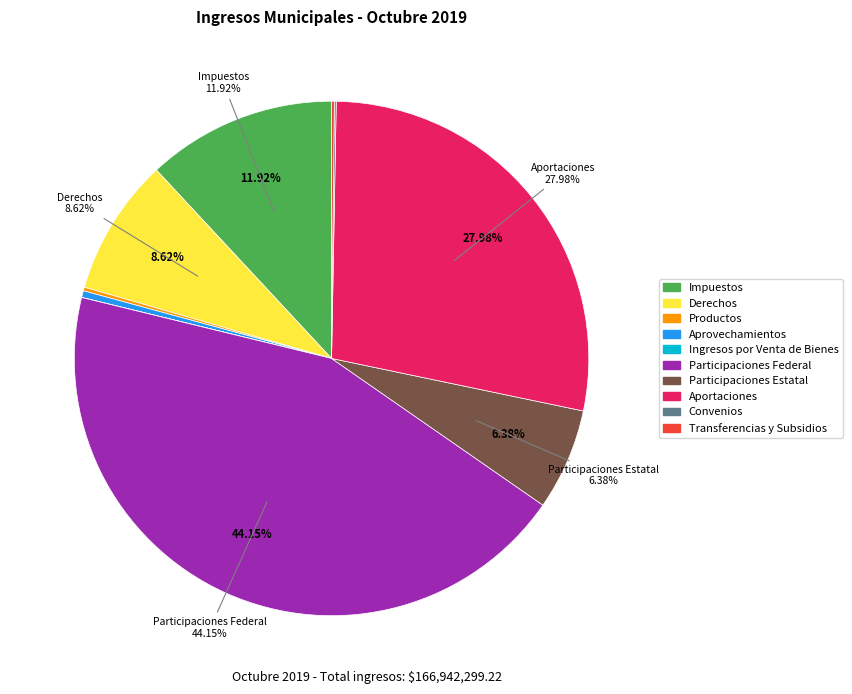

Which category has the biggest portion of the pie?

Participaciones Federal